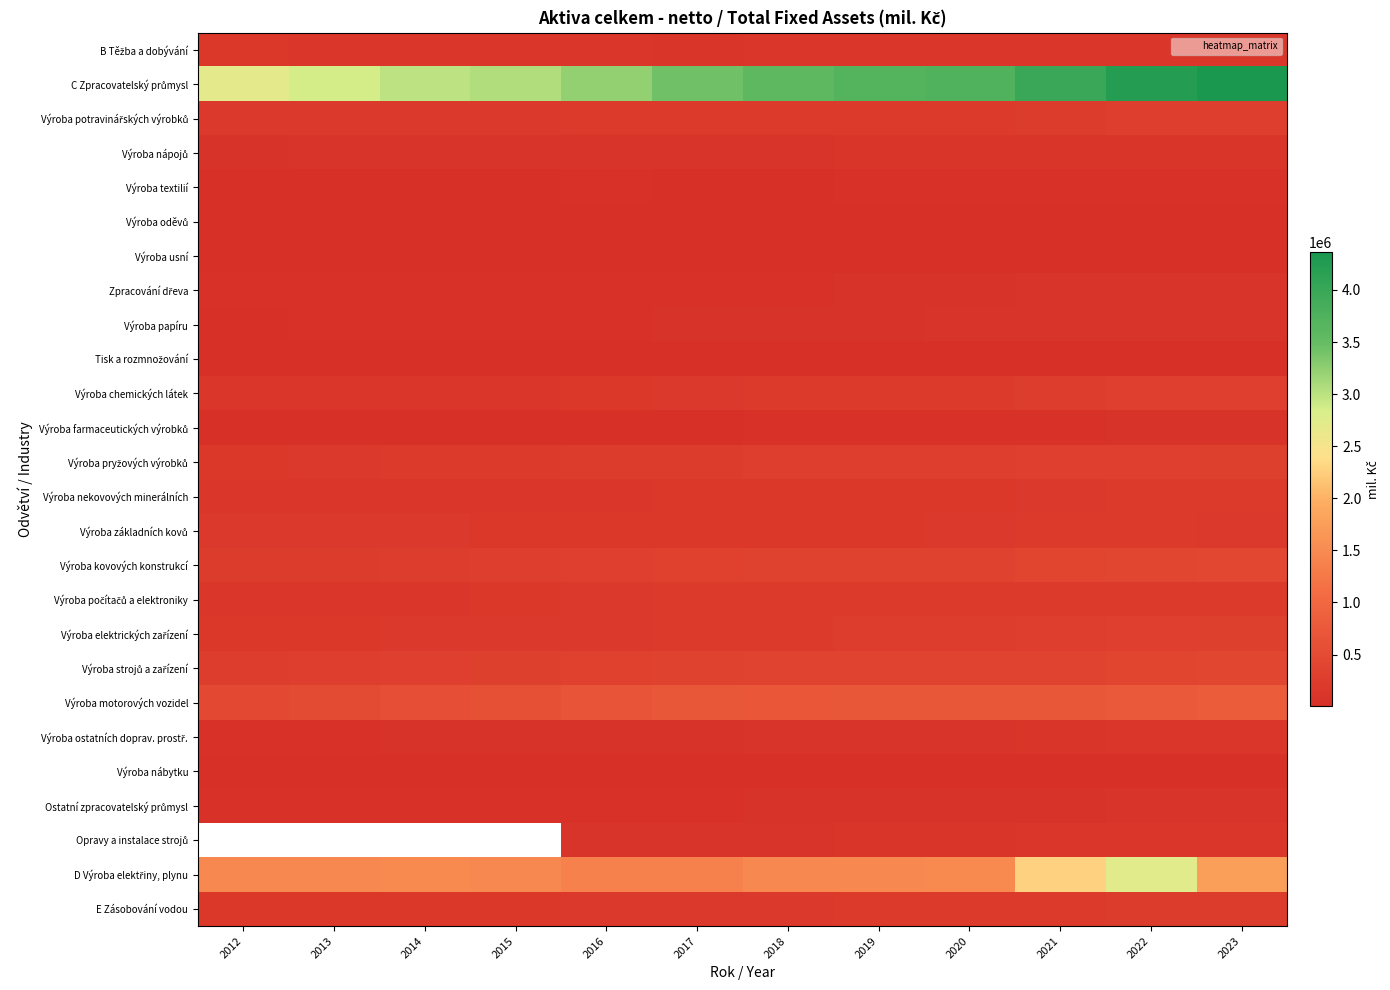

At how many categories does at least one series exceed 1561424?

12